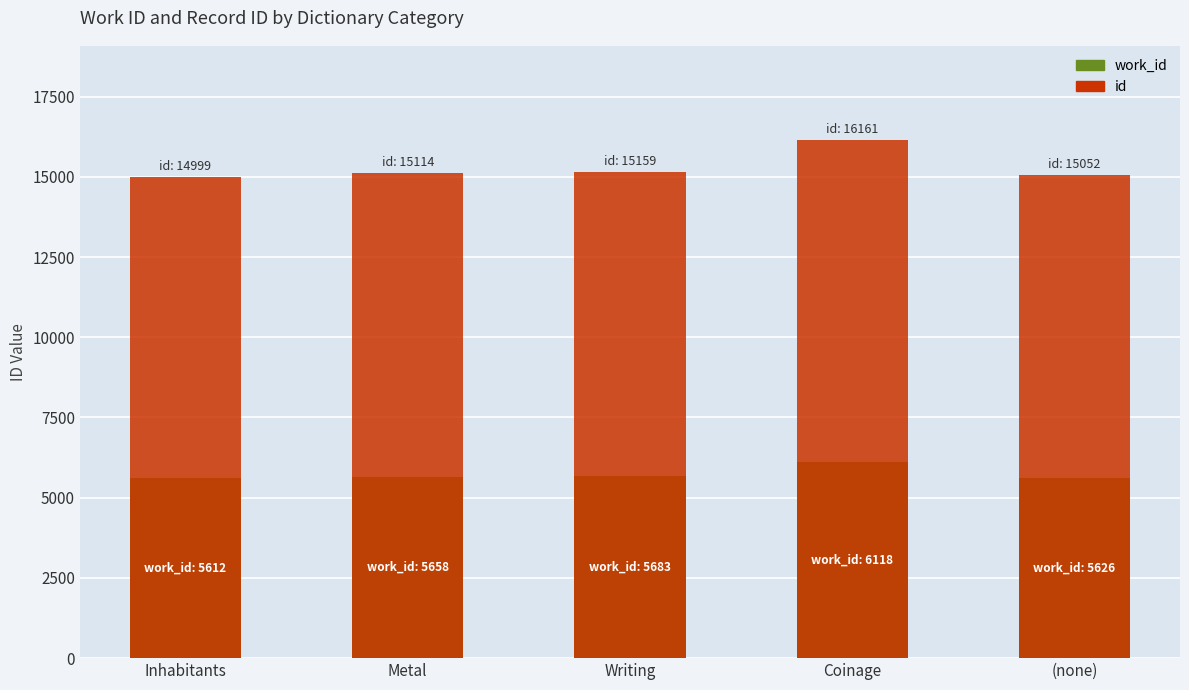

Reading left to right, what are all the values shown in this chart?

work_id: Inhabitants=5612	Metal=5658	Writing=5683	Coinage=6118	(none)=5626
id: Inhabitants=14999	Metal=15114	Writing=15159	Coinage=16161	(none)=15052